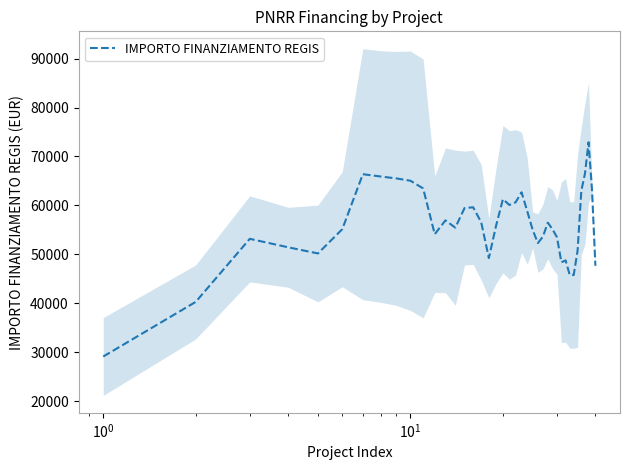

What is the minimum value for IMPORTO FINANZIAMENTO REGIS?

29146.0